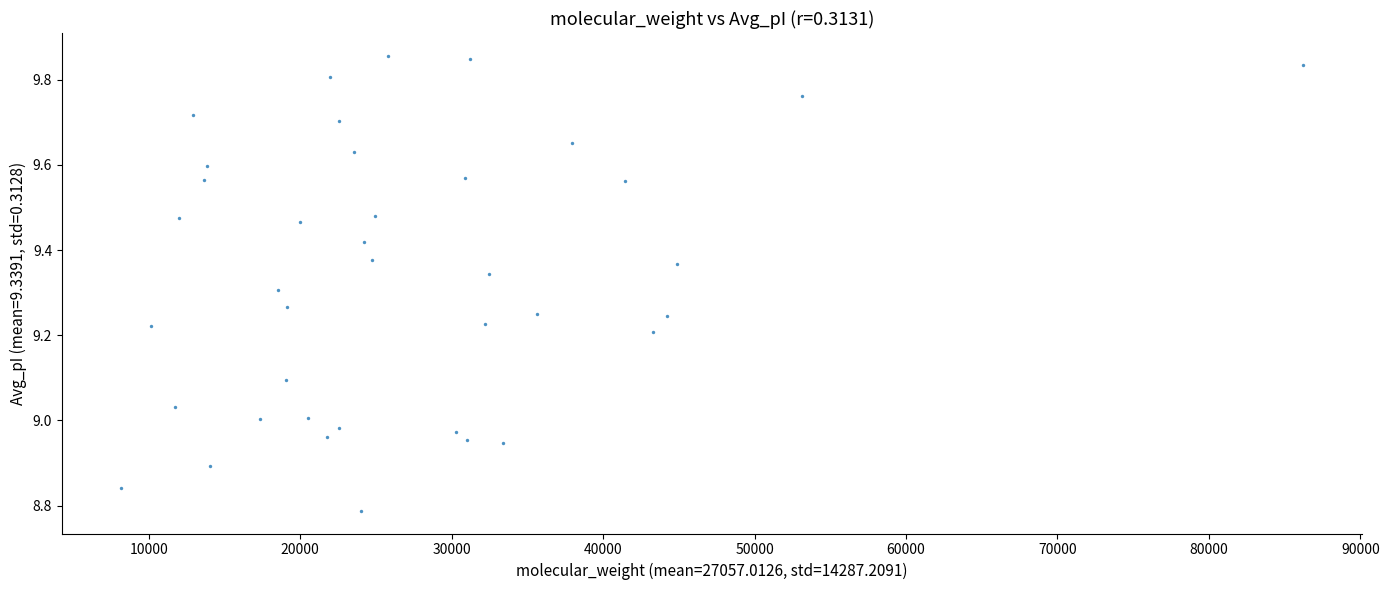

What is the range of Y values (max minus min)?

1.1